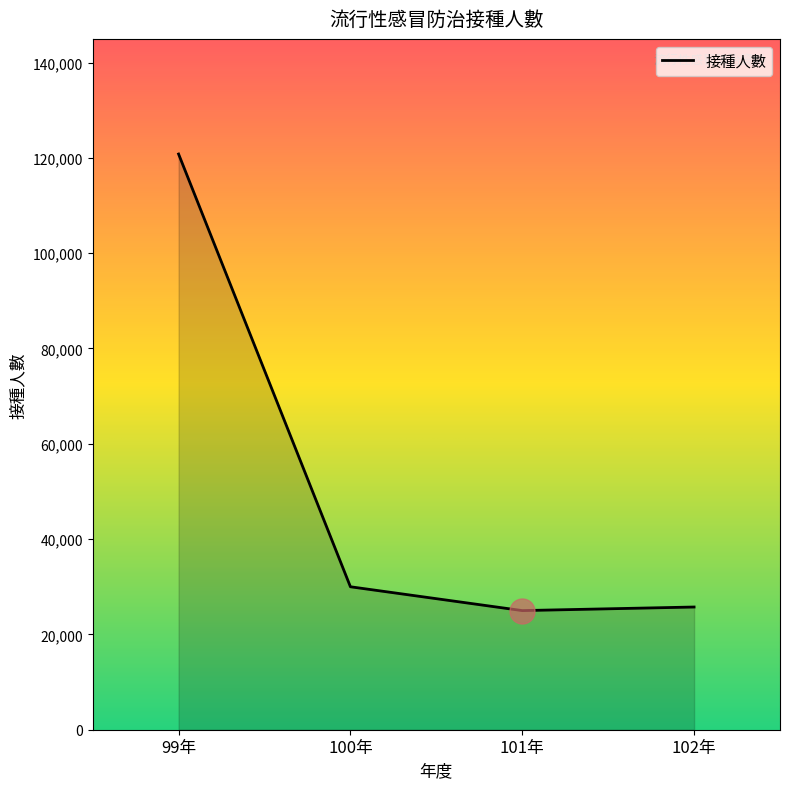

At which category does the chart reach its peak across all series?

99年